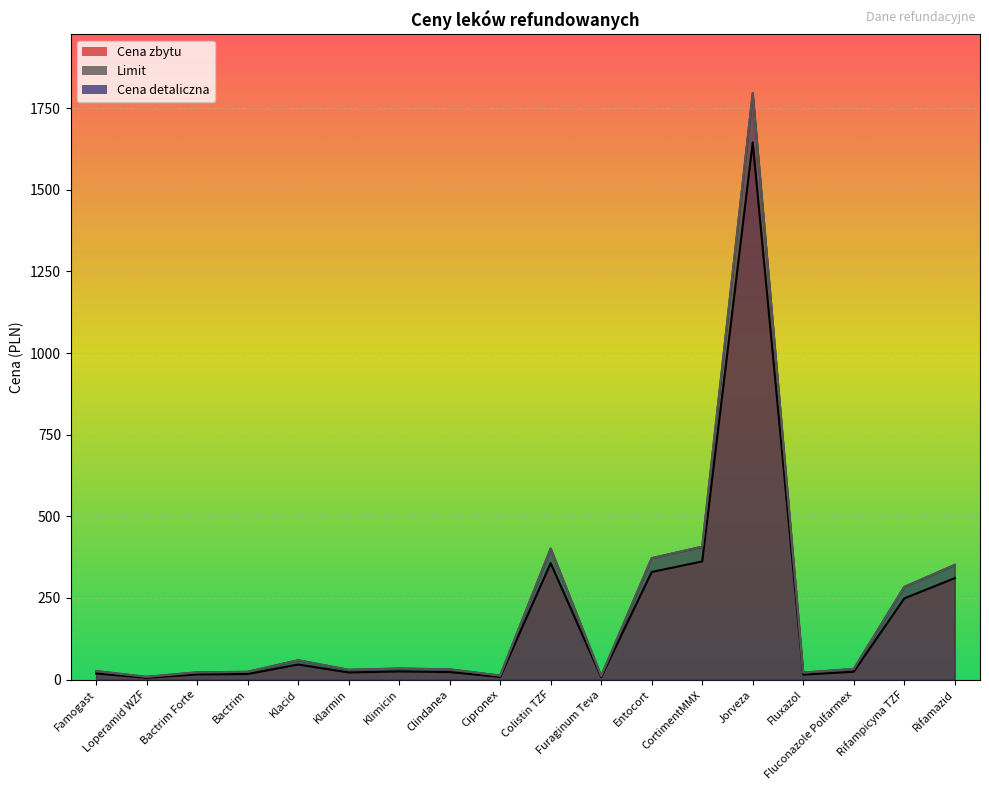

Between Loperamid WZF and Jorveza, which series saw the biggest shift?

Limit